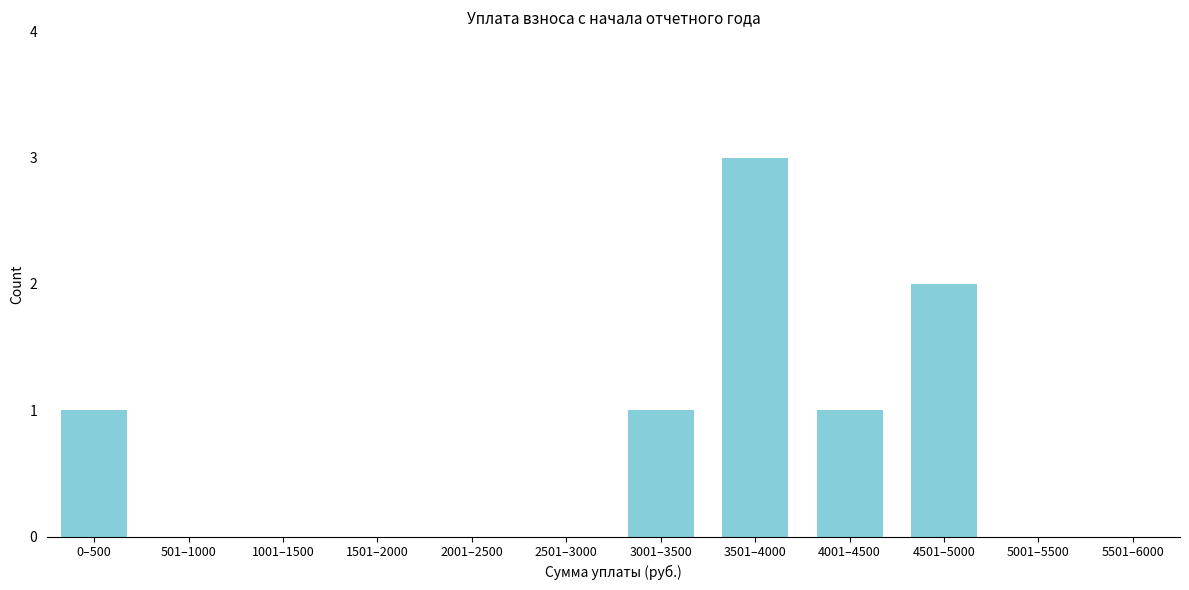

Reading left to right, transcribe all the data shown in this chart.

0–500=1	501–1000=0	1001–1500=0	1501–2000=0	2001–2500=0	2501–3000=0	3001–3500=1	3501–4000=3	4001–4500=1	4501–5000=2	5001–5500=0	5501–6000=0